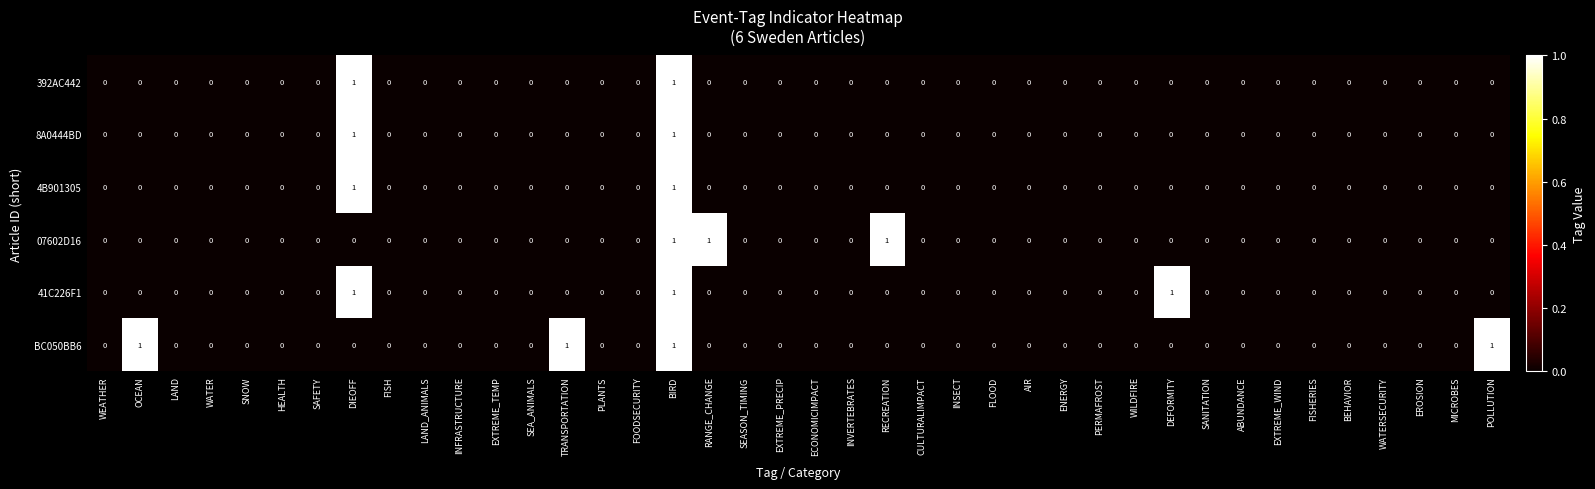

Between WATER and TRANSPORTATION, which series saw the biggest shift?

BC050BB6